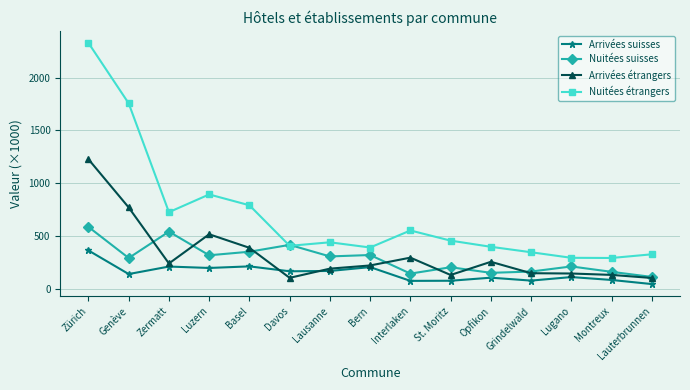

What are all the series names shown in the legend?

Arrivées suisses, Nuitées suisses, Arrivées étrangers, Nuitées étrangers